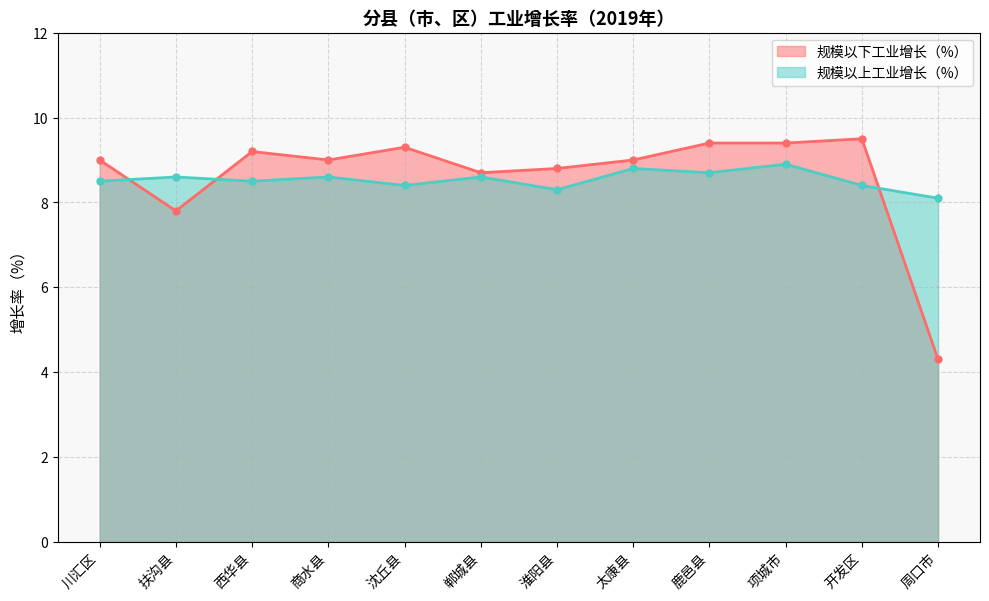

At which category is the sum across all series the highest?

项城市